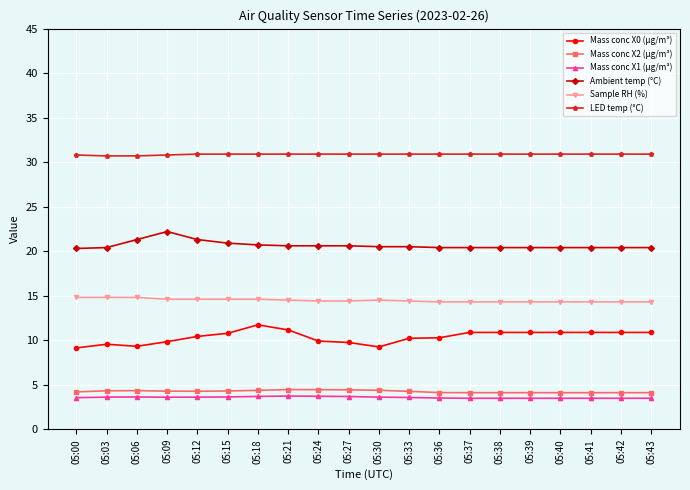

What is the total value across all series at 05:27?

83.7